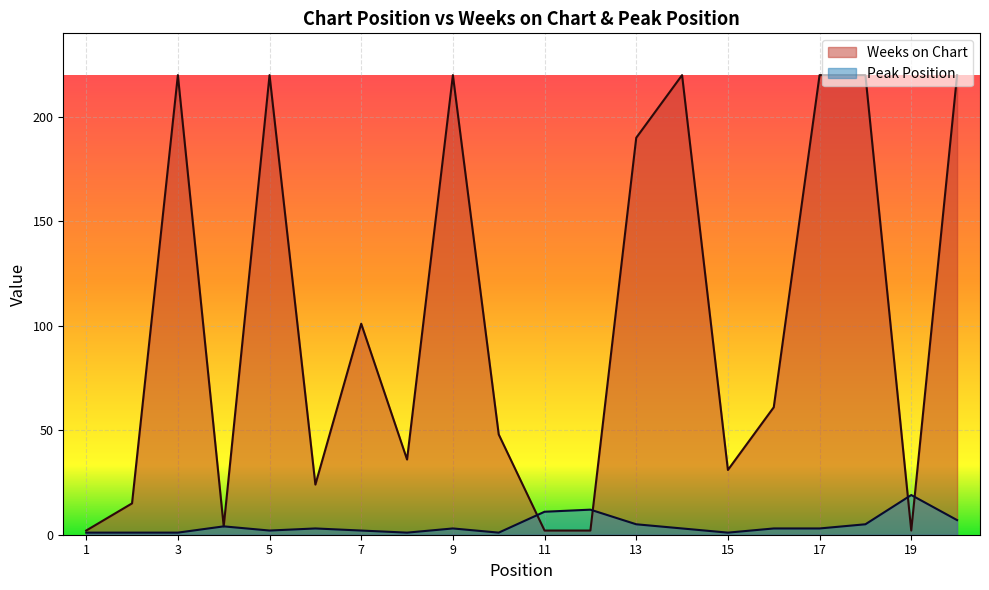

True or false: Weeks on Chart and Peak Position intersect in this chart.

True